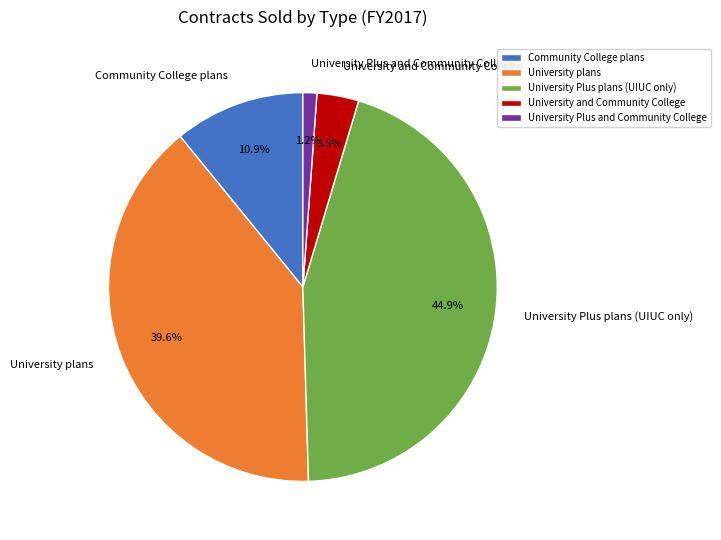

The University Plus plans (UIUC only) slice represents 38% of the pie. True or false?

False